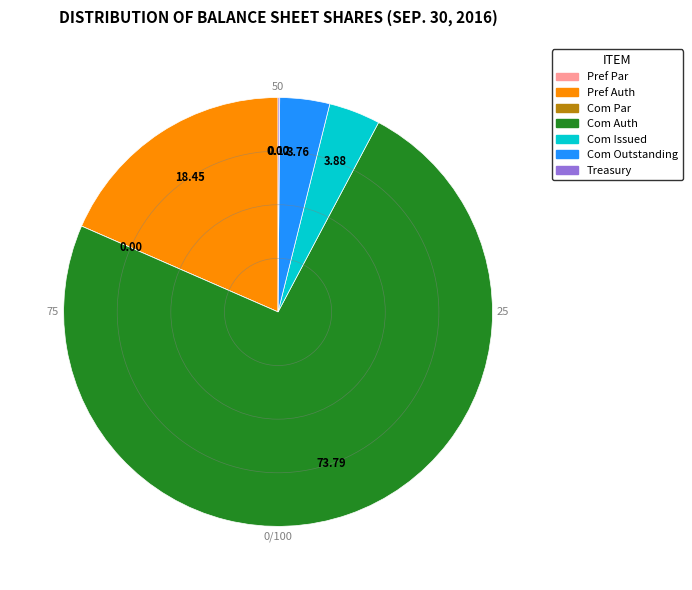

Is there any slice that represents more than half of the pie?

Yes